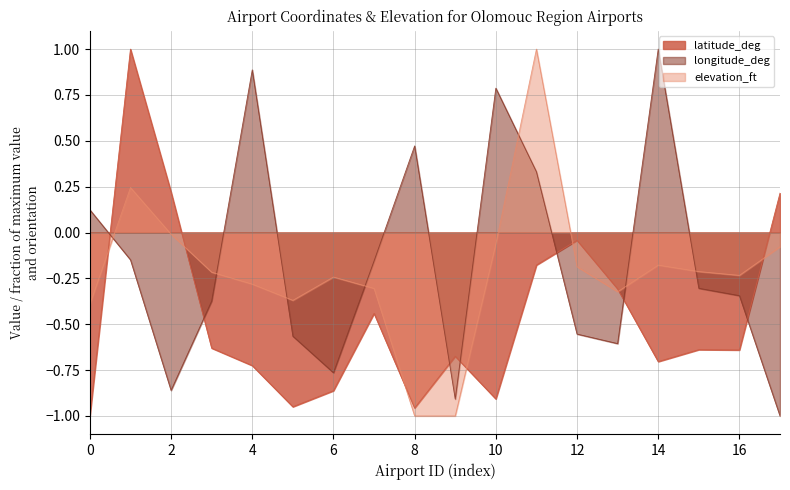

What is the greatest value displayed?

1.0